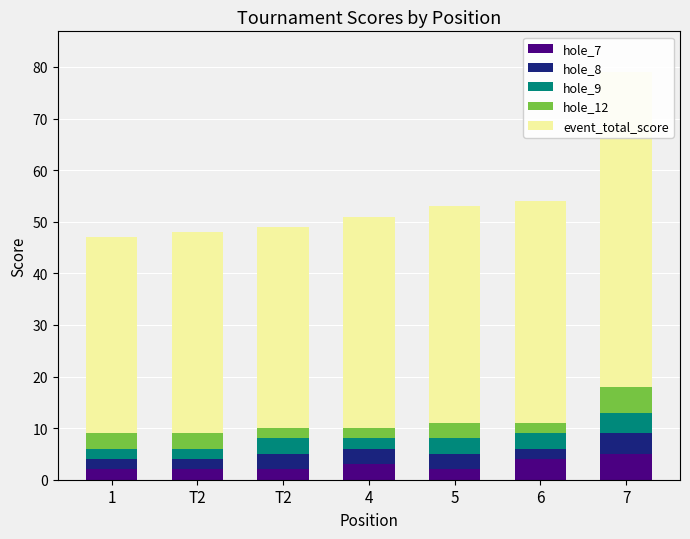

The event_total_score series shows 58 at 5. True or false?

False